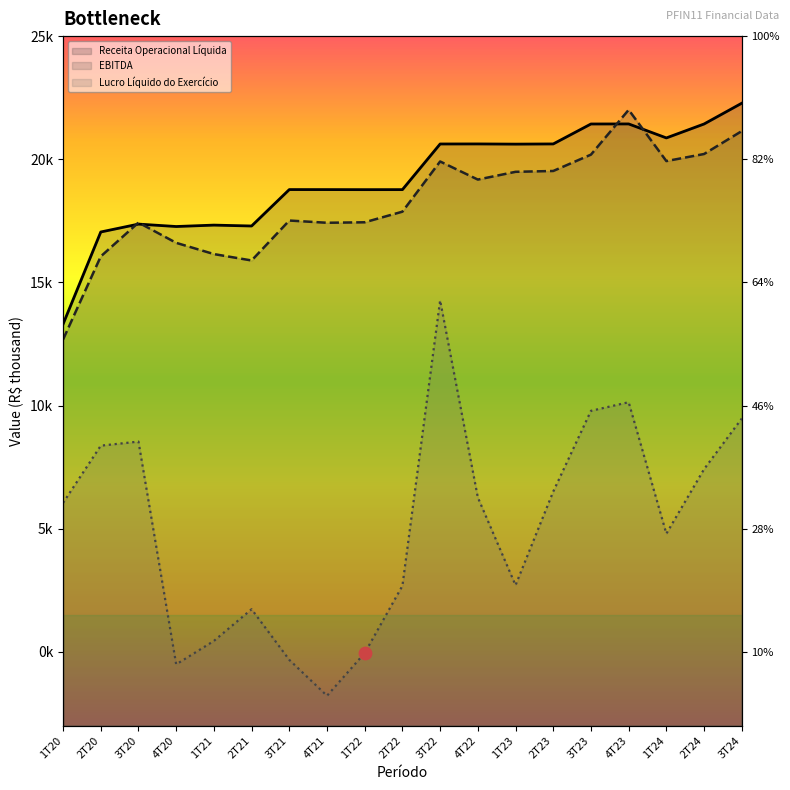

Is the value of Lucro Líquido do Exercício at 3T22 greater than the value of Receita Operacional Líquida at 2T21?

No